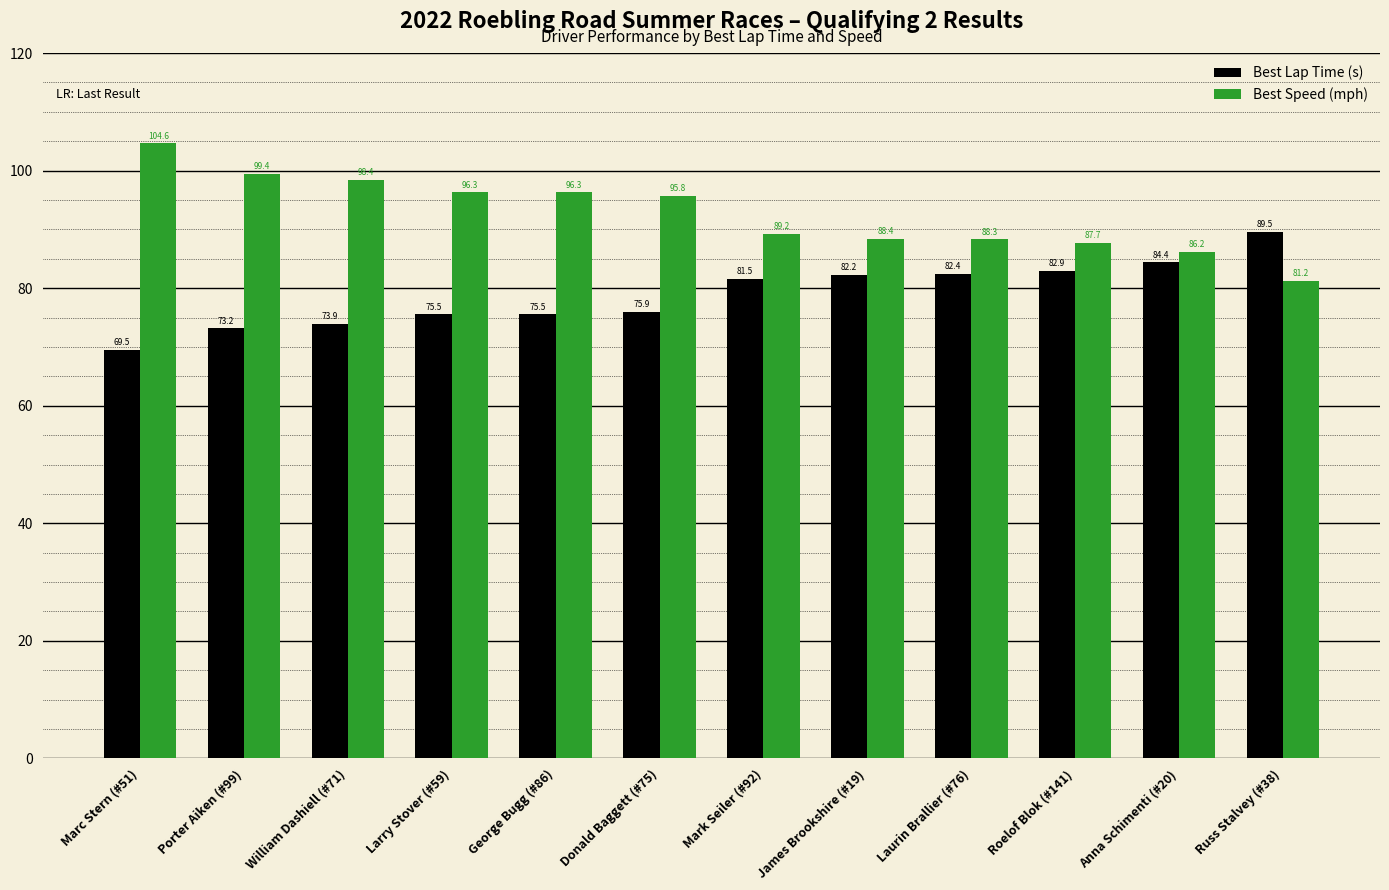

At Marc Stern (#51), list the series in order from smallest to largest.

Best Lap Time (s), Best Speed (mph)